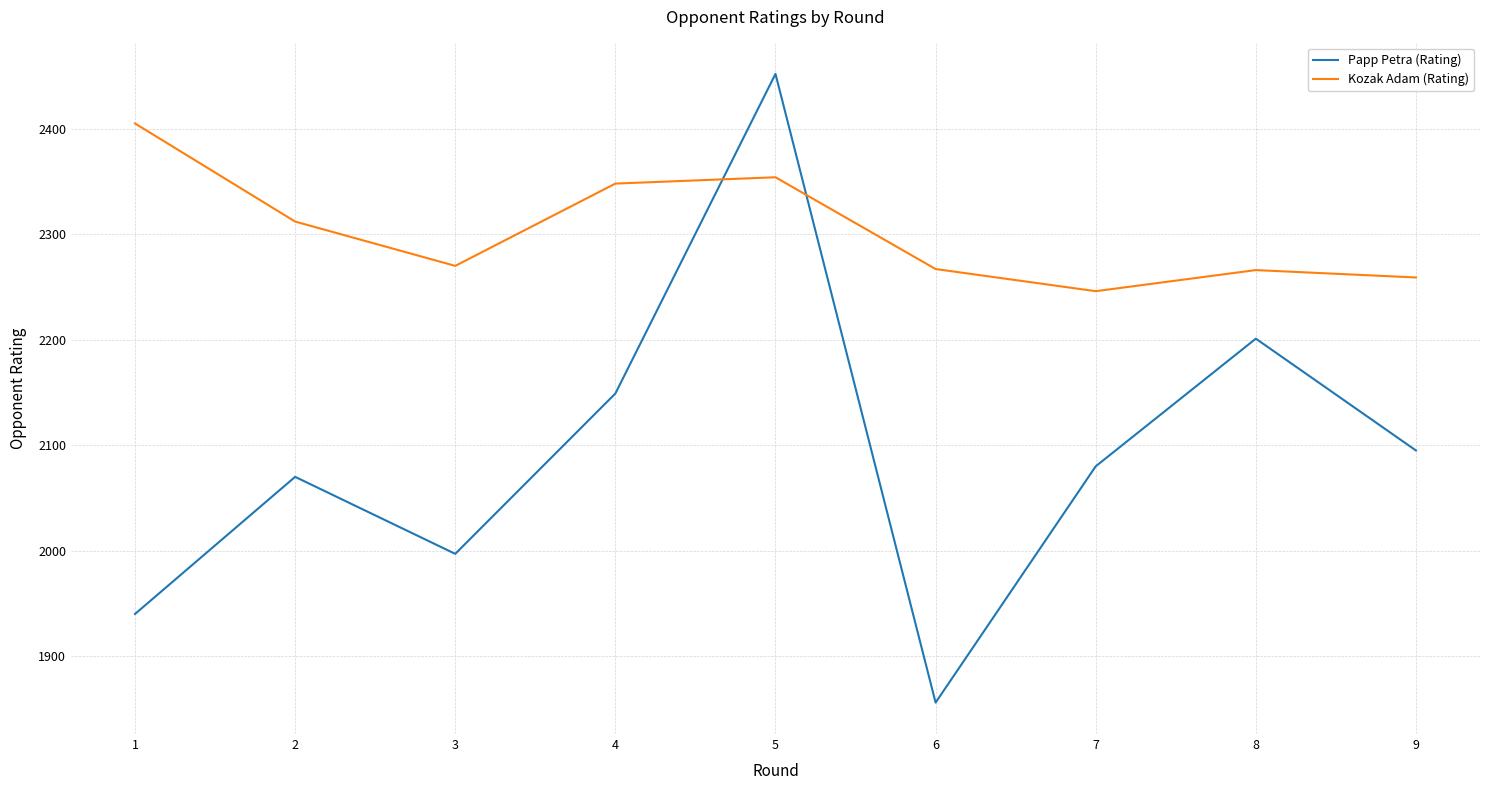

Between 3 and 5, which series saw the biggest shift?

Papp Petra (Rating)